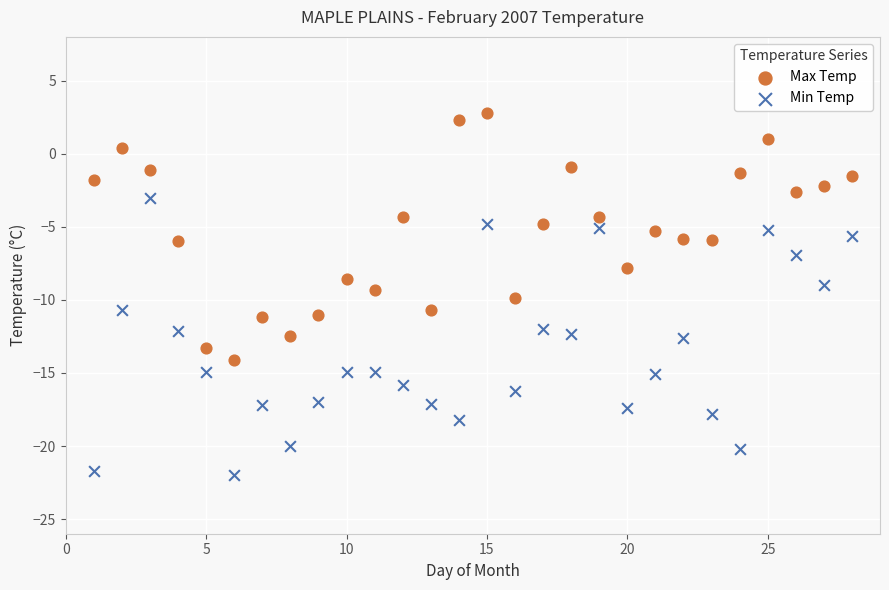

What are all the series names shown in the legend?

Max Temp, Min Temp